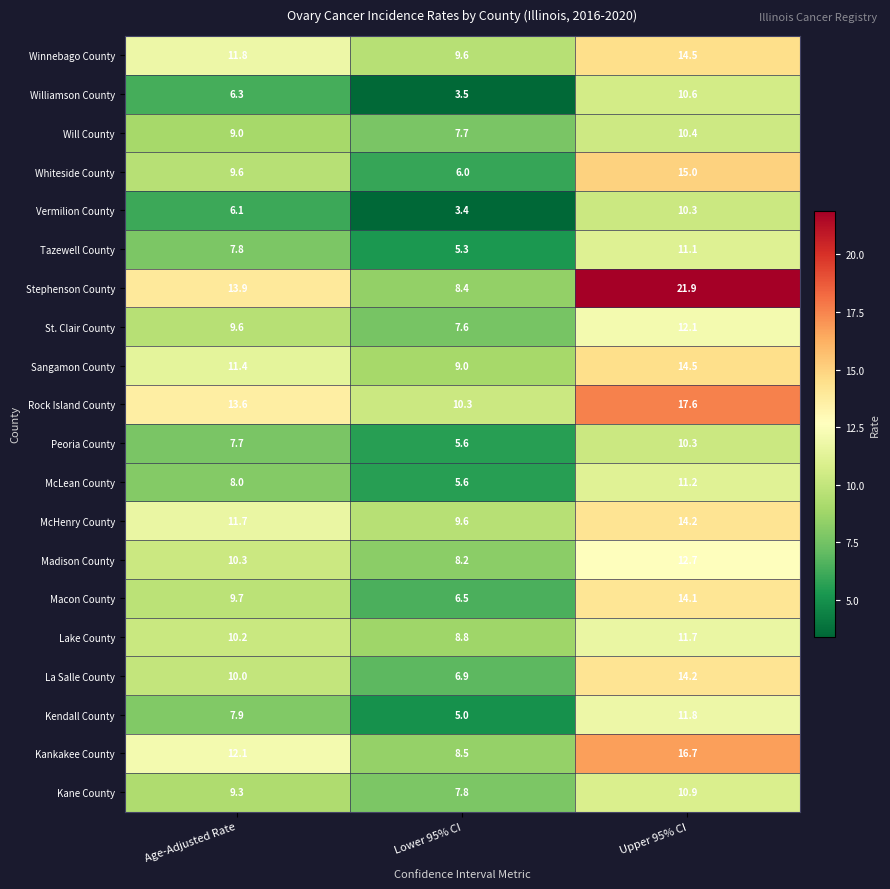

Which series changed the most between Age-Adjusted Rate and Upper 95% CI?

Stephenson County